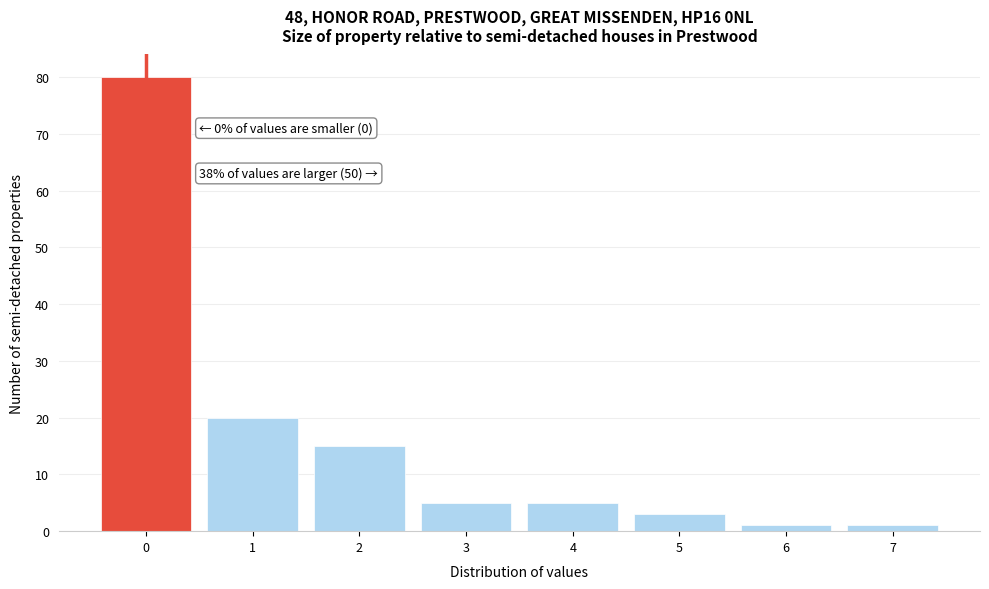

Over which range of the x-axis is the bar tallest?

-0.5 to 0.5